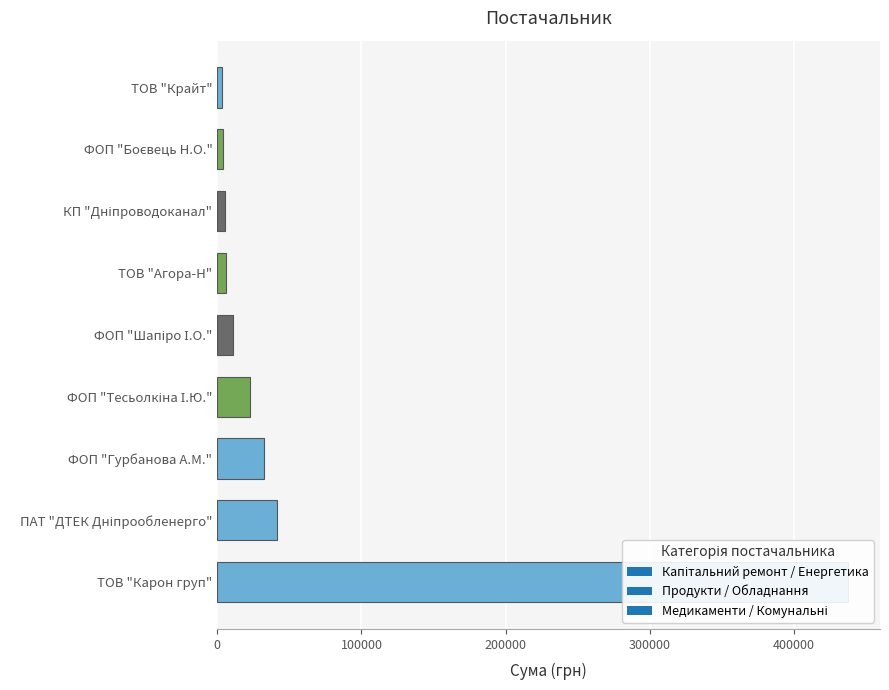

What is the difference between the values at ТОВ "Крайт" and ФОП "Гурбанова А.М."?

25681.6